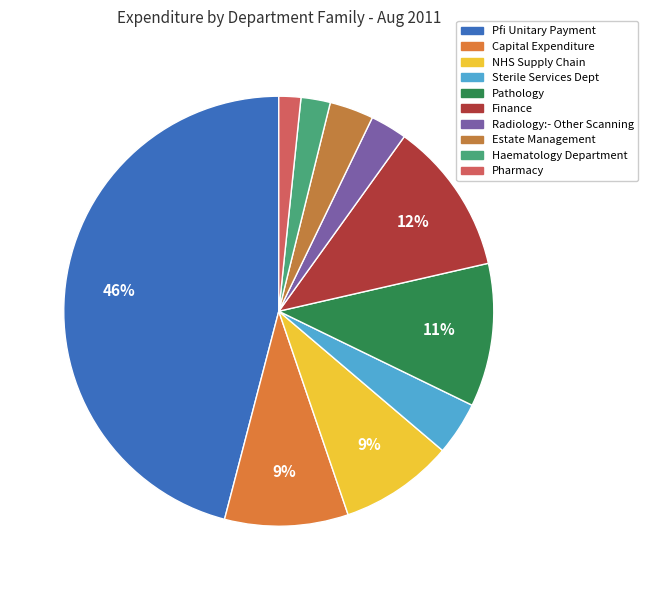

Count the number of slices in the pie.

10